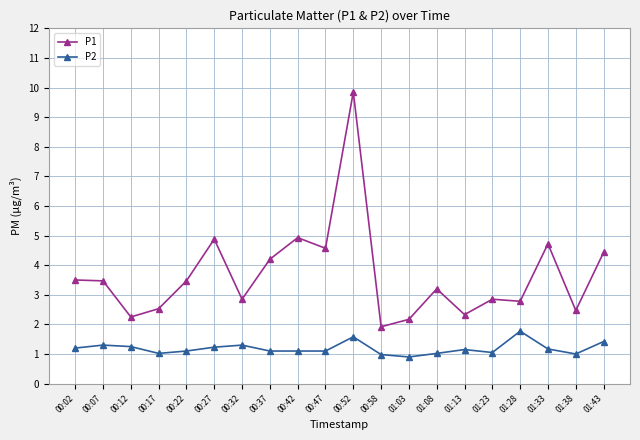

Where does the P2 series first go above 1?

00:02